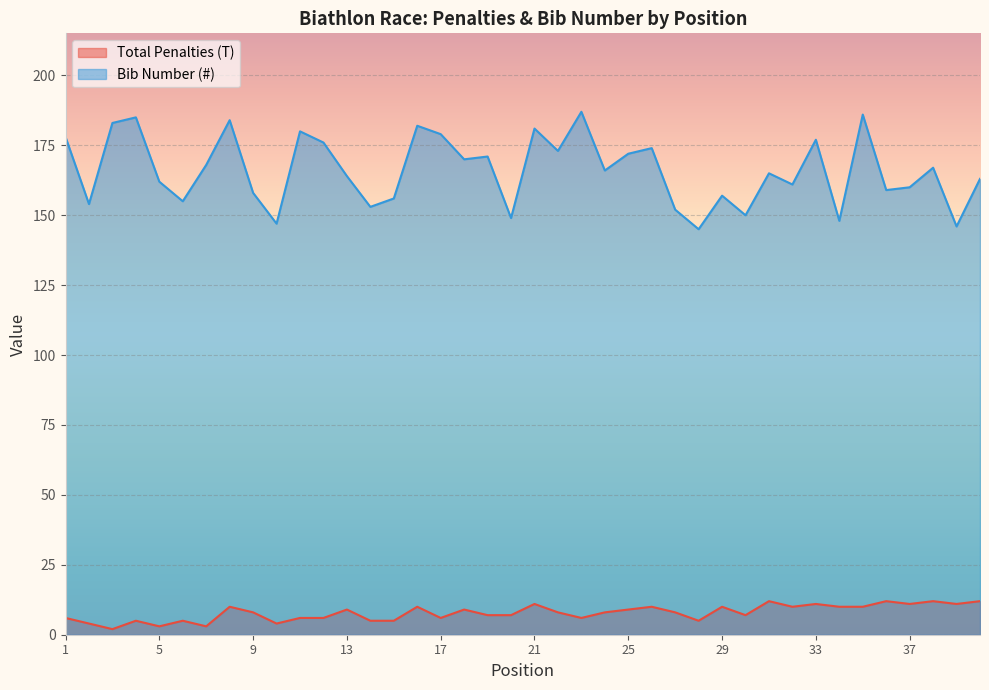

True or false: Bib Number (#) and Total Penalties (T) intersect in this chart.

False